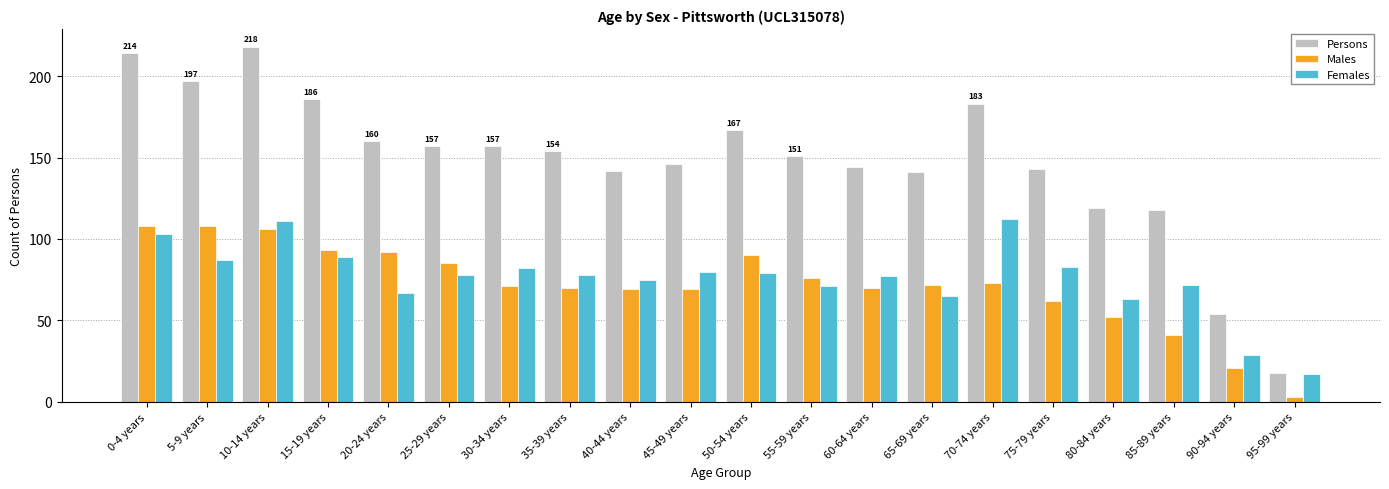

Count the number of categories in the chart.

20